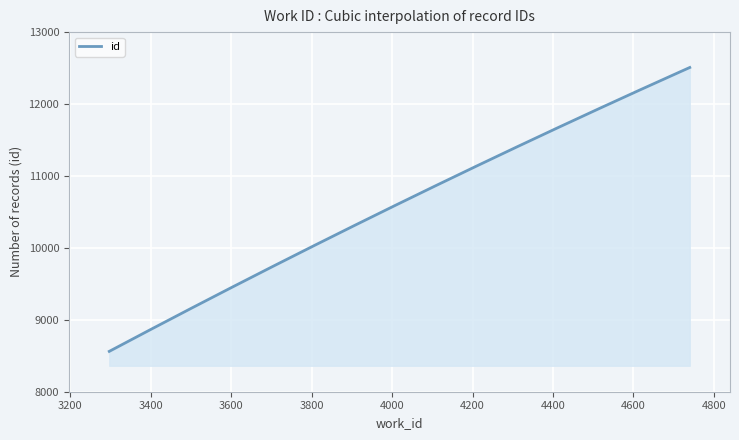

What is the greatest value displayed?

12508.0